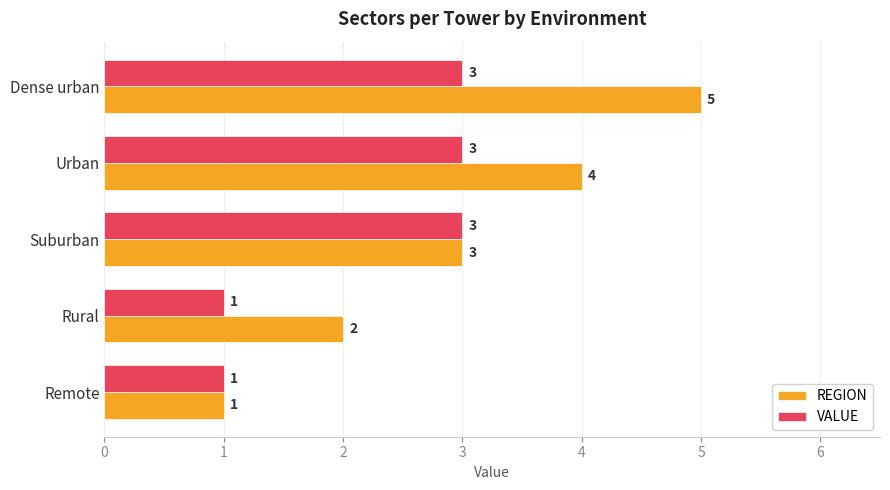

Read the REGION value at Urban.

4